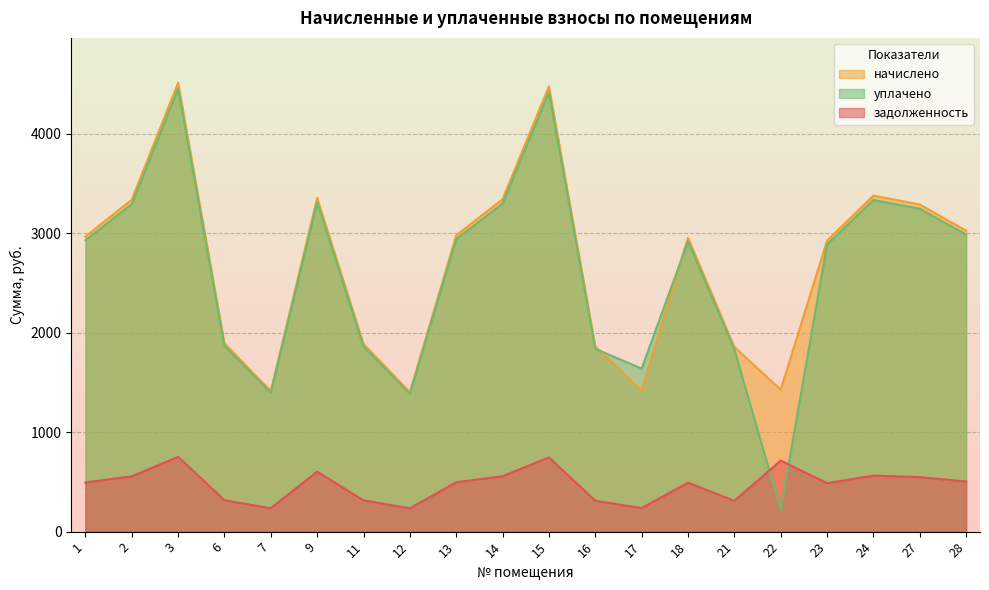

True or false: начислено has a value of 2955.2 at 18.

True